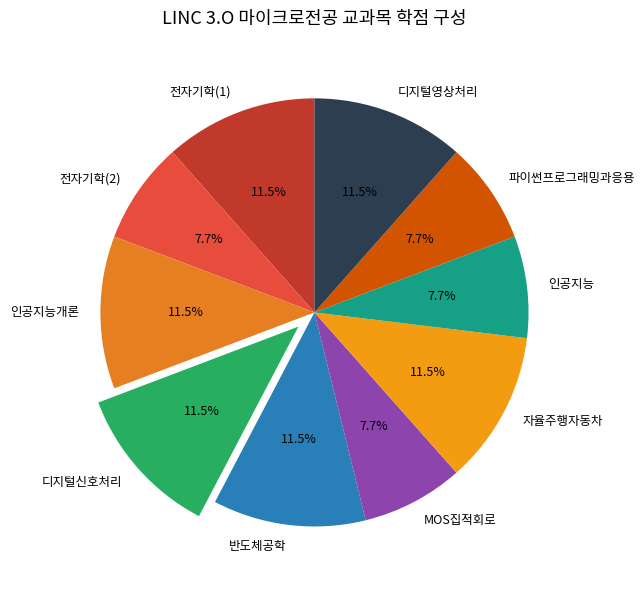

Does 인공지능개론 represent more than half of the total?

No